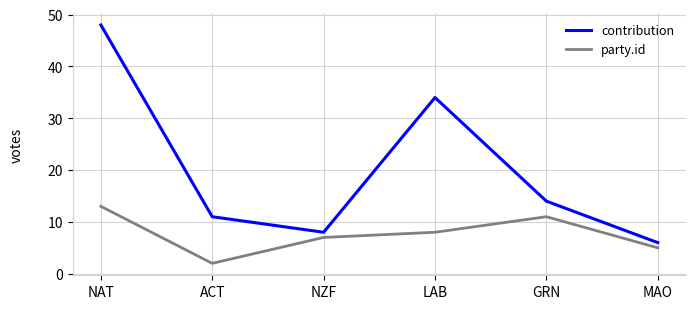

True or false: party.id and contribution intersect in this chart.

False